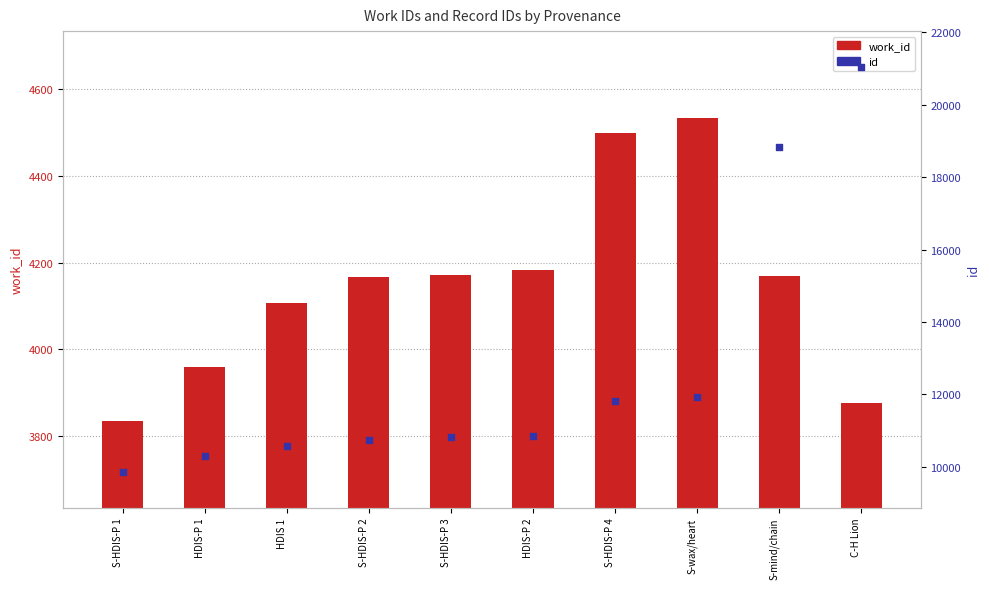

At which category is the sum across all series the highest?

C-H Lion